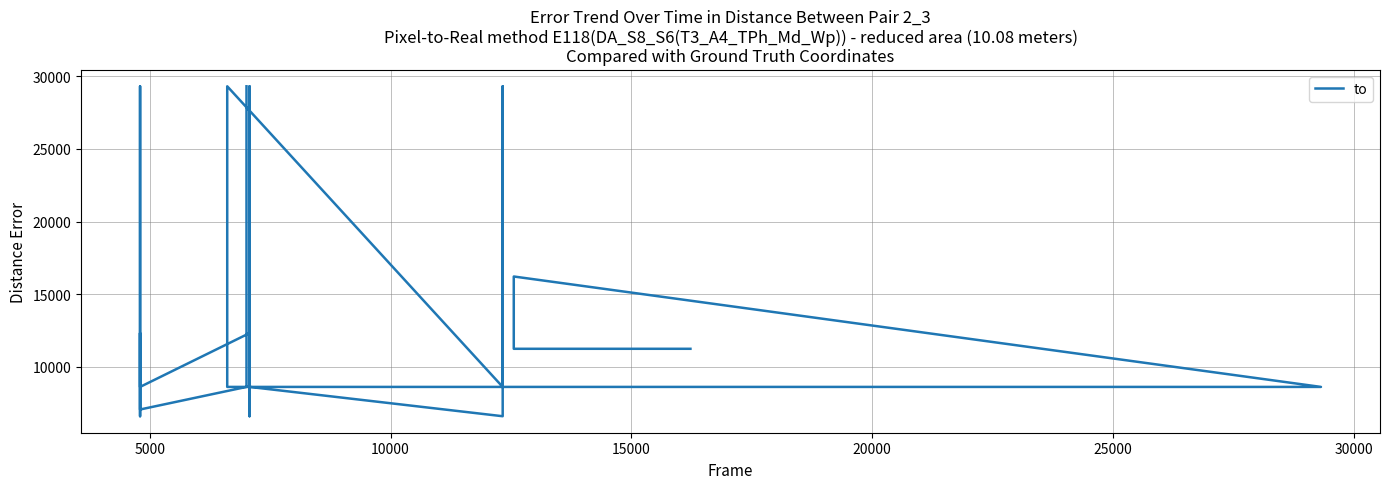

What is the smallest value displayed?

6610